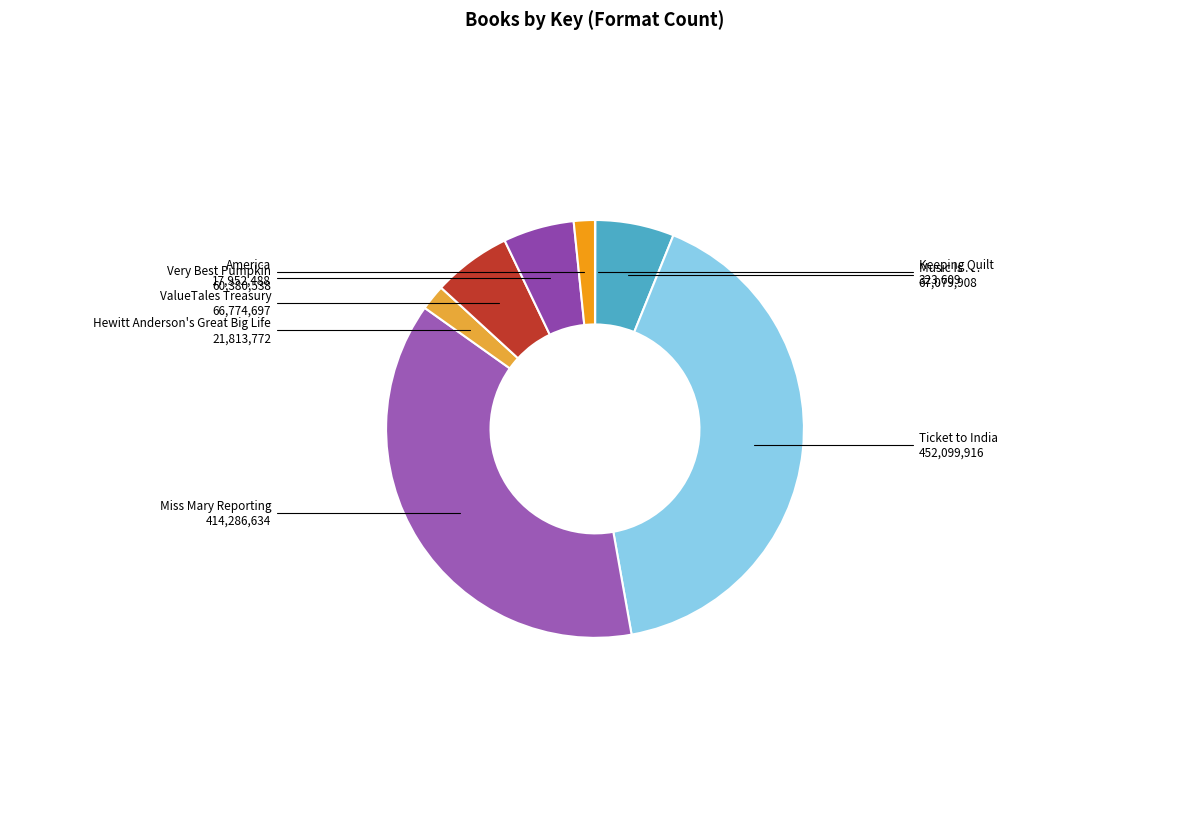

Does Ticket to India represent more than half of the total?

No